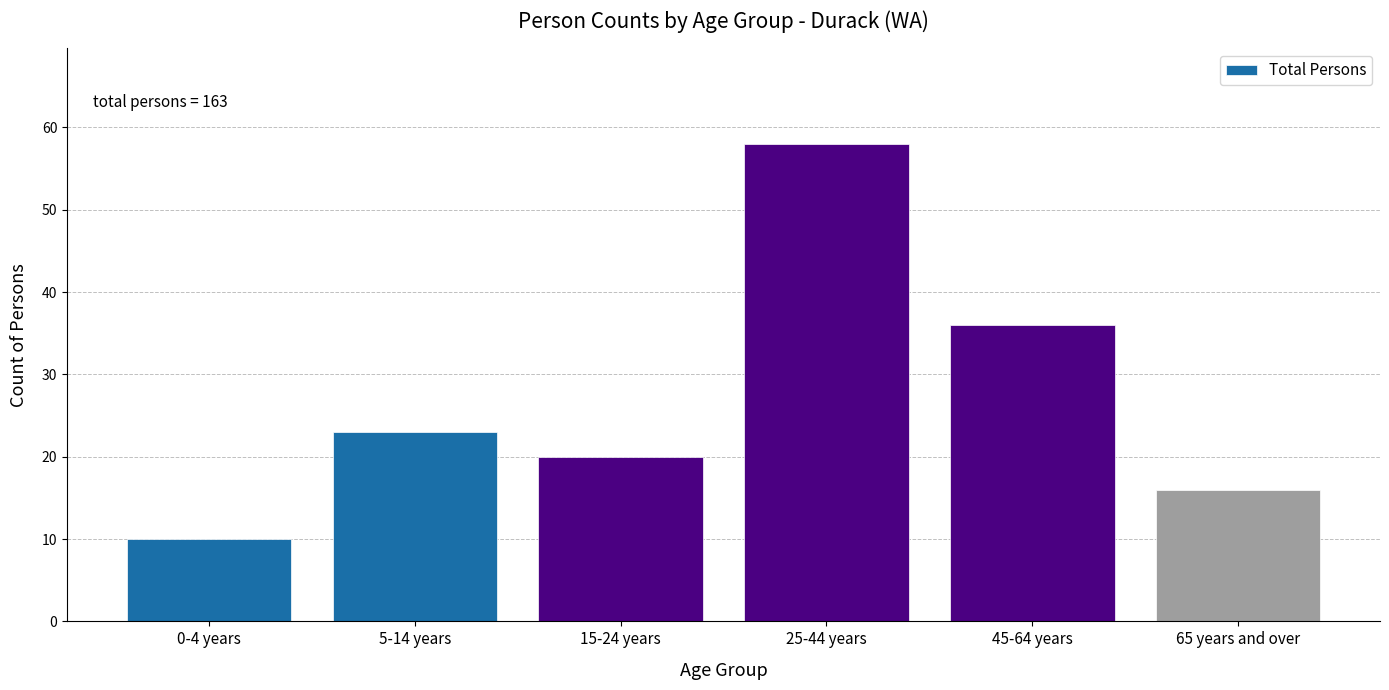

Reading right to left, transcribe all the data shown in this chart.

65 years and over=16	45-64 years=36	25-44 years=58	15-24 years=20	5-14 years=23	0-4 years=10